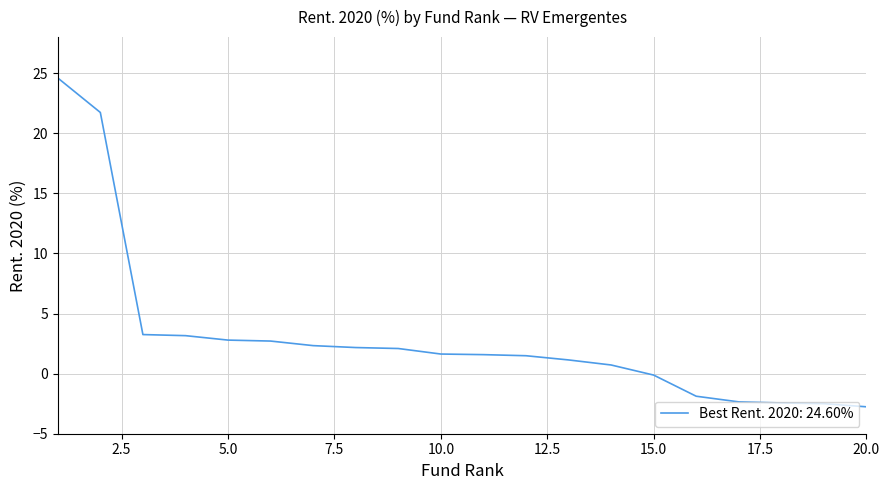

What is the smallest value displayed?

-2.8